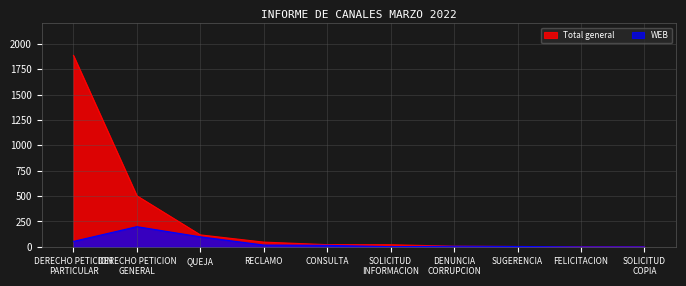

Reading left to right, list all the values displayed in this chart.

Total general: DERECHO PETICION
PARTICULAR=1885	DERECHO PETICION
GENERAL=503	QUEJA=118	RECLAMO=47	CONSULTA=22	SOLICITUD
INFORMACION=21	DENUNCIA
CORRUPCION=7	SUGERENCIA=4	FELICITACION=2	SOLICITUD
COPIA=1
WEB: DERECHO PETICION
PARTICULAR=54	DERECHO PETICION
GENERAL=199	QUEJA=99	RECLAMO=18	CONSULTA=15	SOLICITUD
INFORMACION=2	DENUNCIA
CORRUPCION=6	SUGERENCIA=4	FELICITACION=0	SOLICITUD
COPIA=0